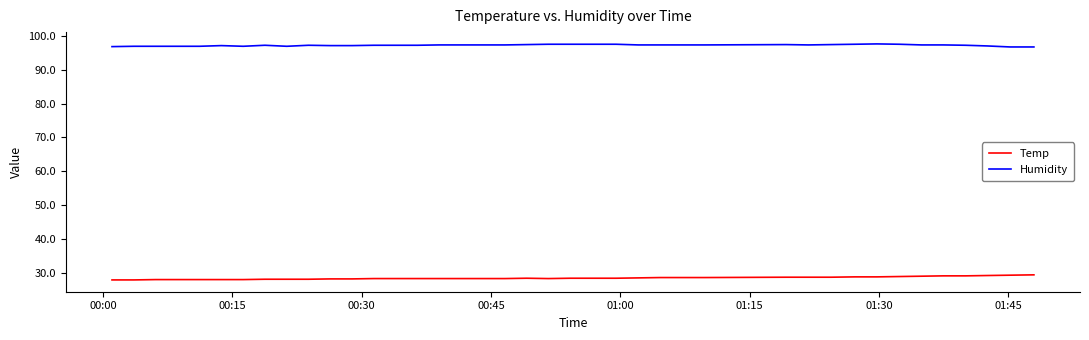

True or false: Humidity and Temp intersect in this chart.

False